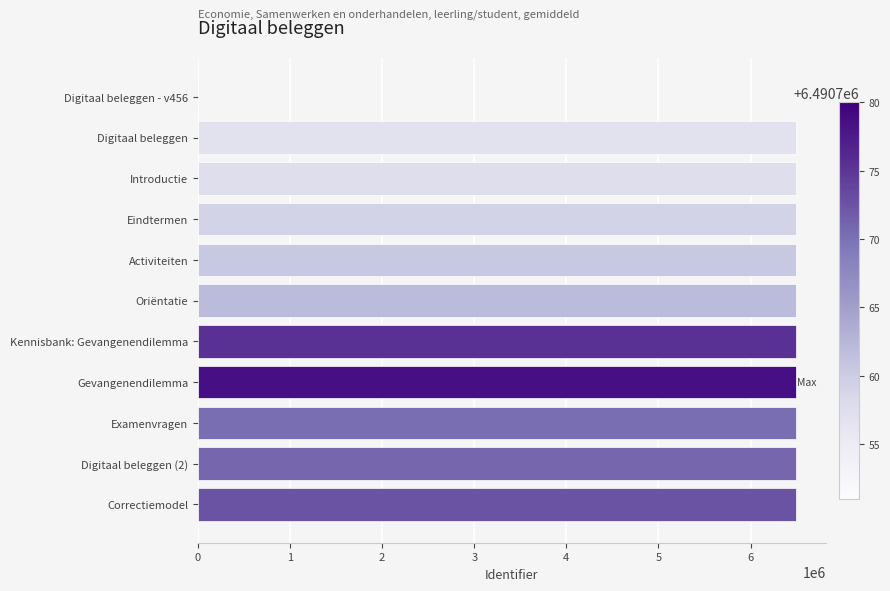

True or false: the data shows 4154813 at Examenvragen.

False